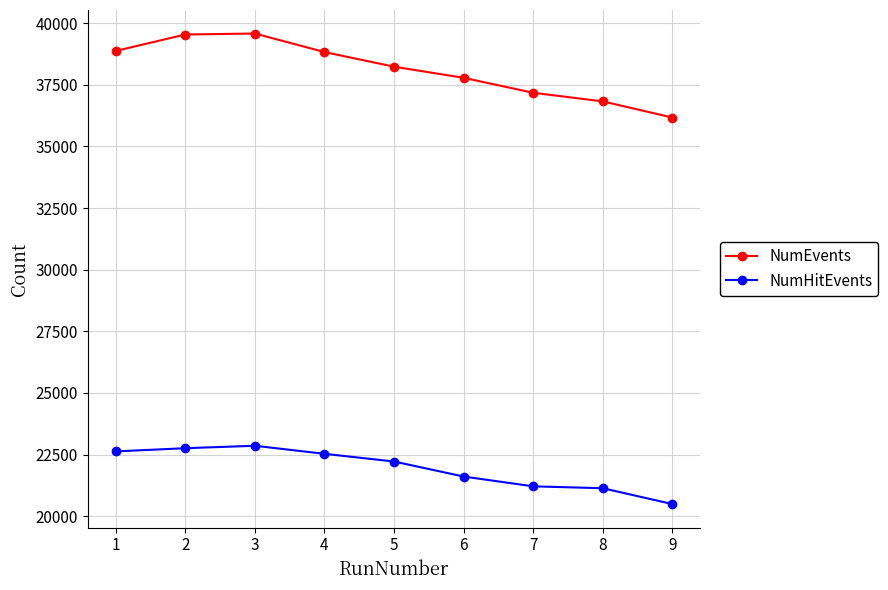

Which series has the largest total across all categories?

NumEvents